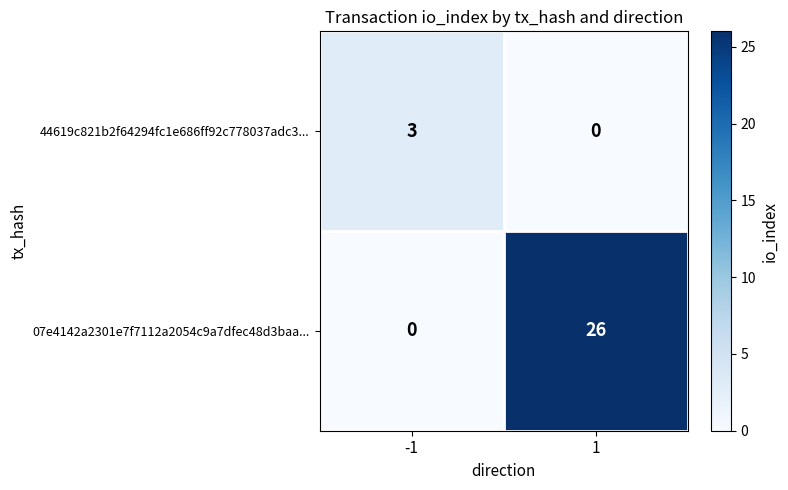

At 1, list the series in order from smallest to largest.

44619c821b2f64294fc1e686ff92c778037adc3..., 07e4142a2301e7f7112a2054c9a7dfec48d3baa...